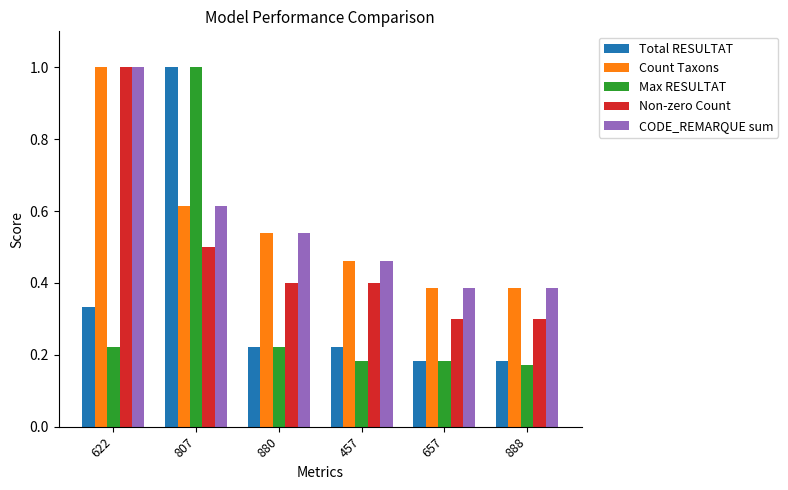

How many bars are there in each group?

5